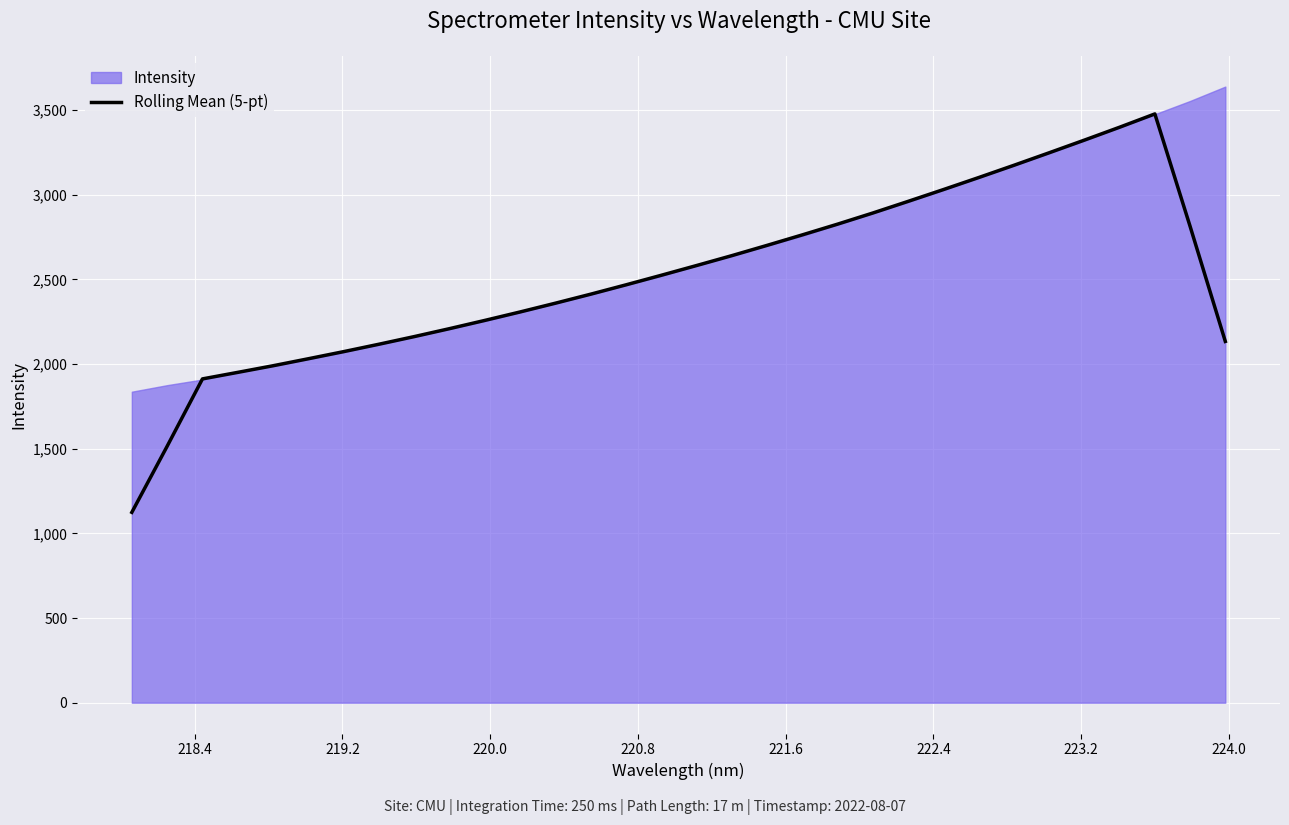

What is the value of the 3rd point from the left?

1912.0